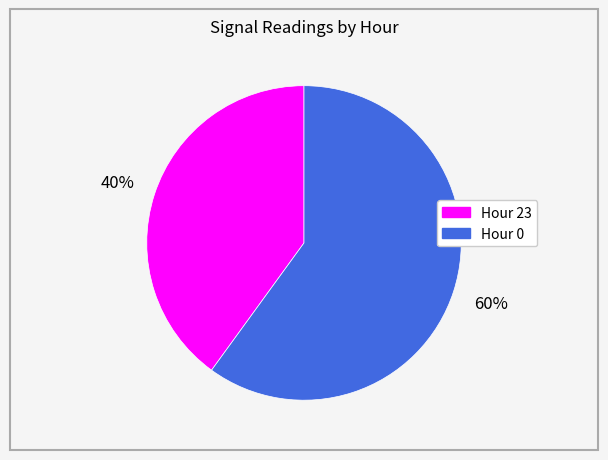

How many slices are in this pie chart?

2